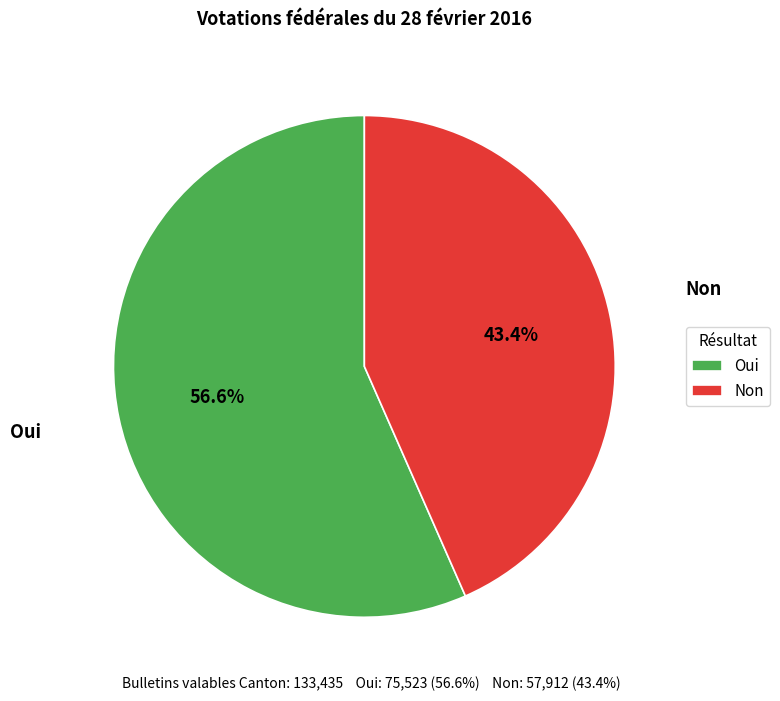

To the nearest percent, what percentage of the pie is Non?

43%